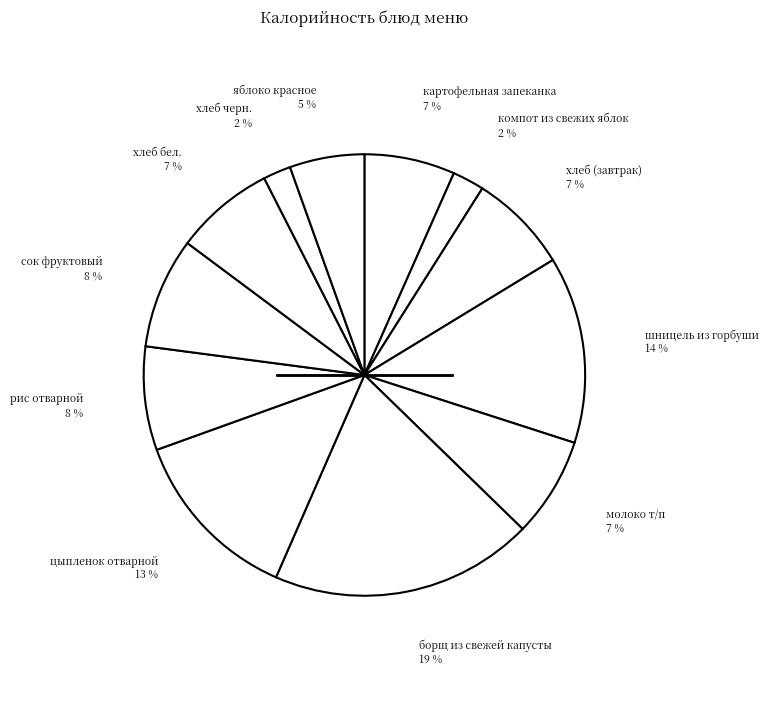

How many slices are in this pie chart?

12